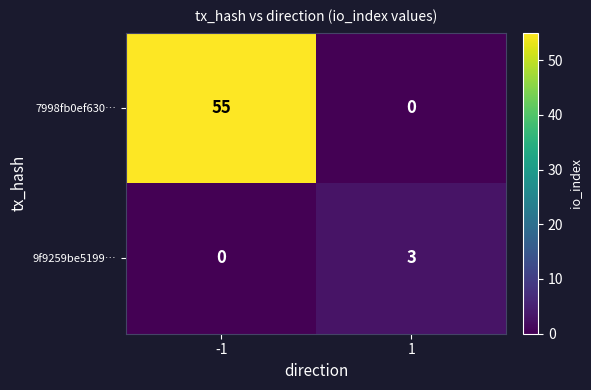

Reading left to right, transcribe all the data shown in this chart.

7998fb0ef630…: 55	0
9f9259be5199…: 0	3